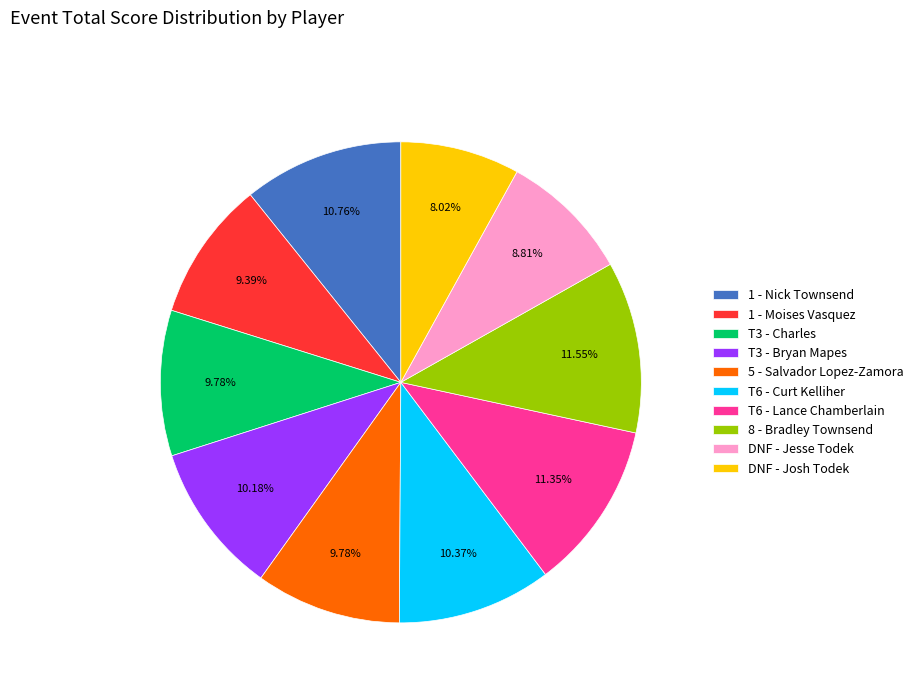

Approximately how many times larger is the value at DNF - Jesse Todek compared to T3 - Charles?

0.9